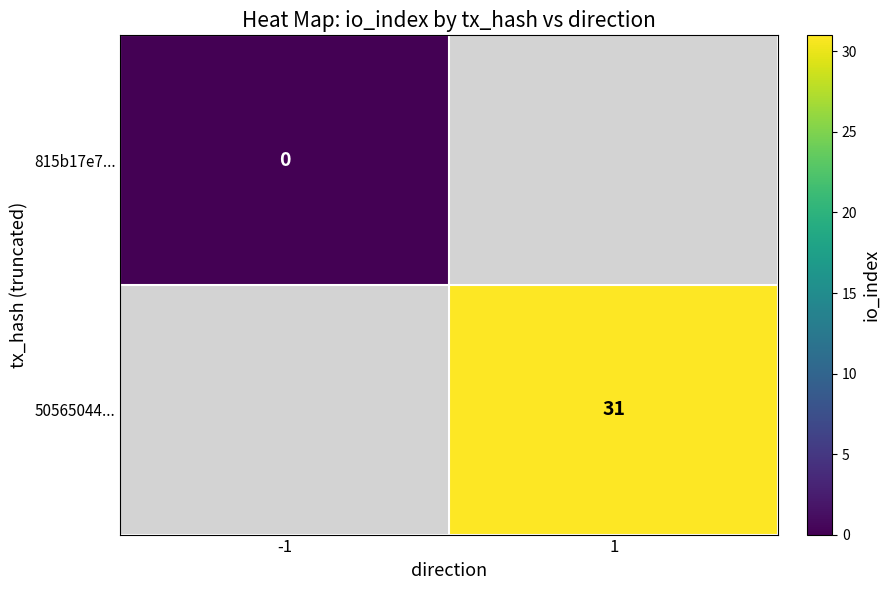

True or false: 50565044... has a value of 31 at 1.

True